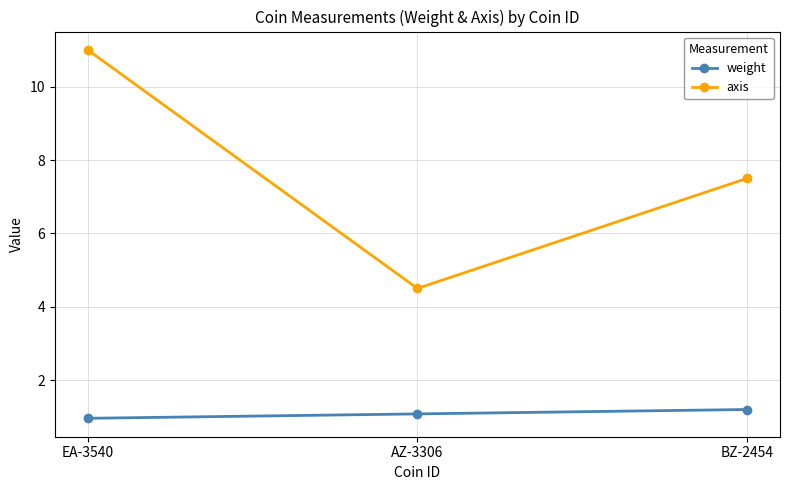

Reading left to right, what are all the values shown in this chart?

weight: 1.0	1.1	1.2
axis: 11.0	4.5	7.5